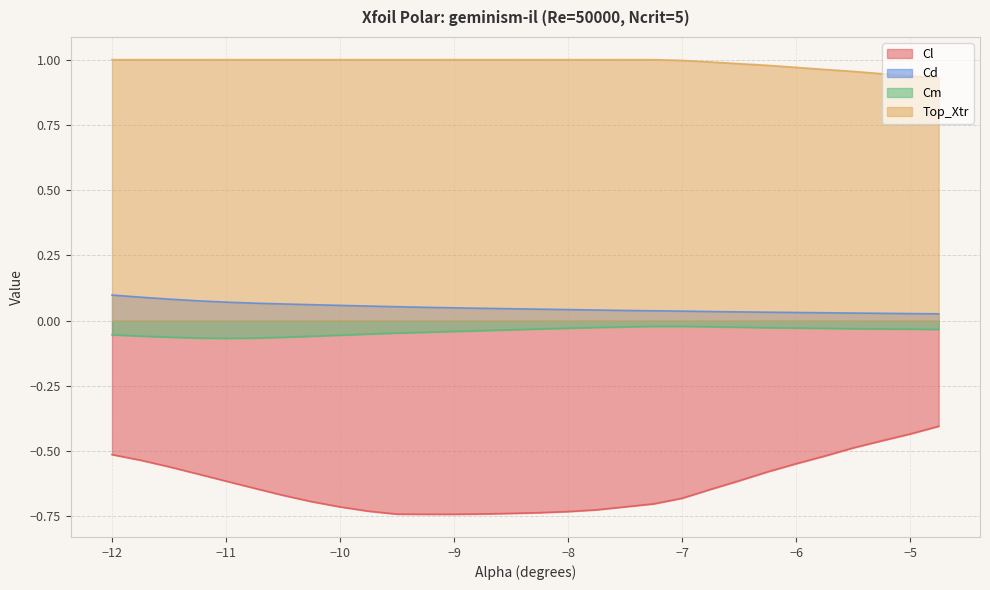

Rank the series by their maximum value, from lowest to highest.

Cl, Cm, Cd, Top_Xtr